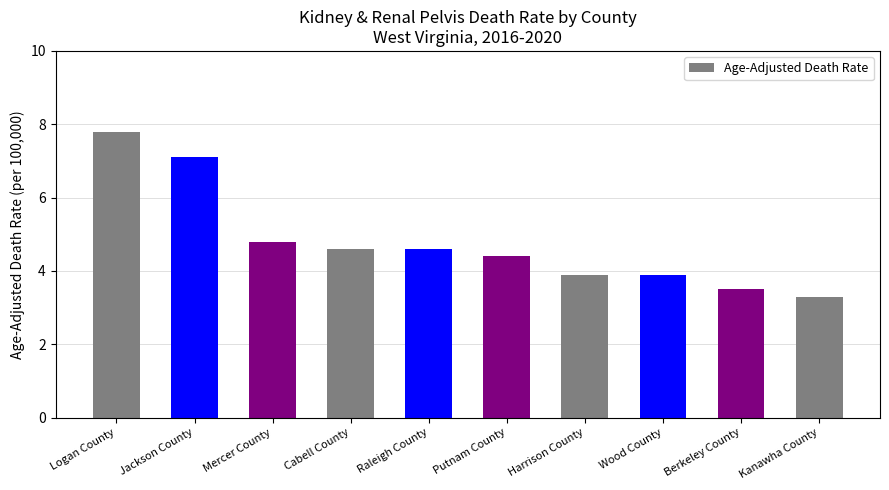

At which category does the chart reach its peak across all series?

Logan County